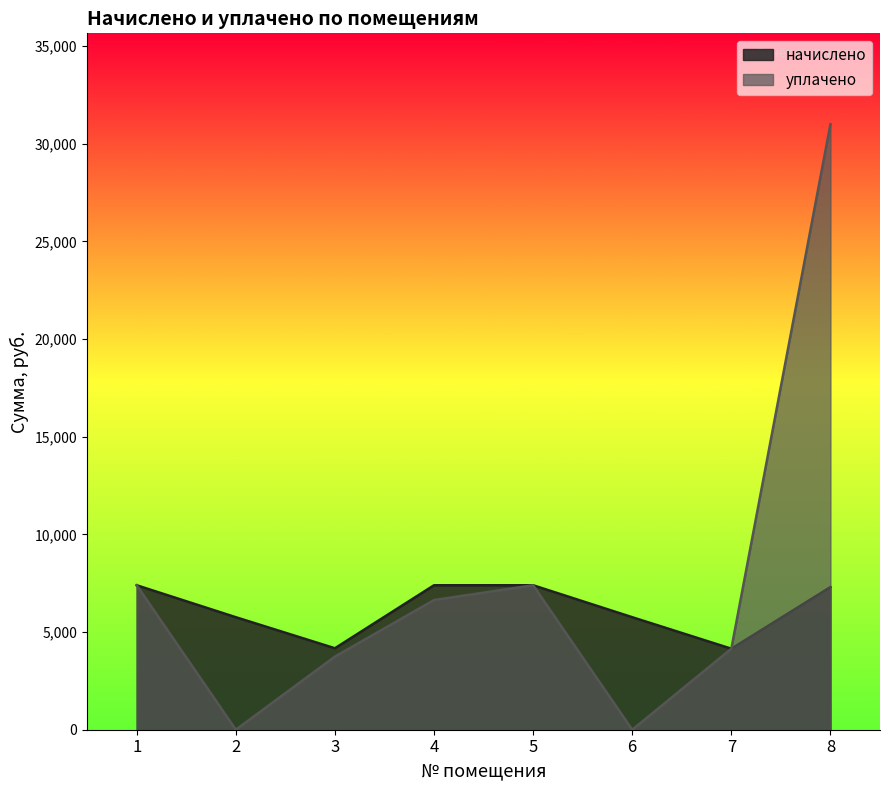

What value does the уплачено series have at 1?

7395.8